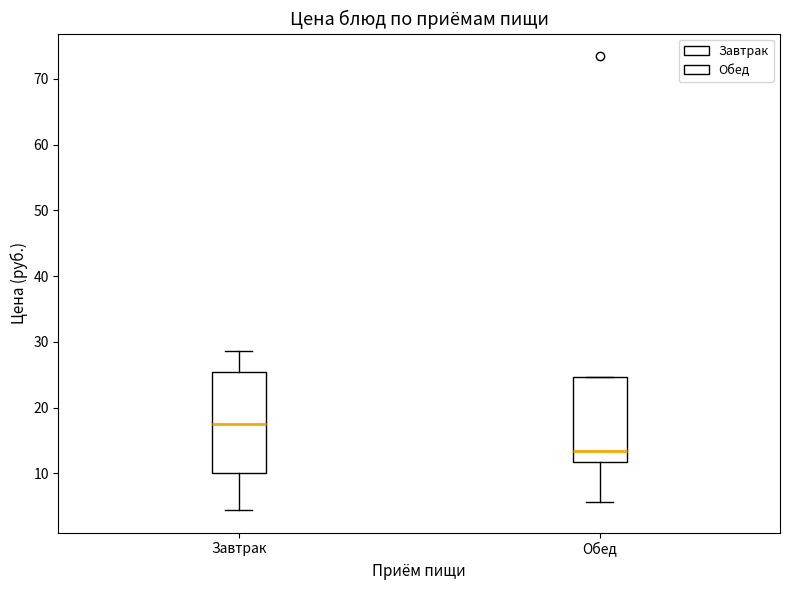

Reading left to right, transcribe this box plot: for each box, give where its median line is, the range the box spans, and where its two whiskers end, as read against the y-axis. The values are not printed on the chart, so give them approximately, as read against the axis.

Завтрак: median 17, box 10 to 25, whiskers 4 to 29
Обед: median 13, box 12 to 25, whiskers 6 to 25